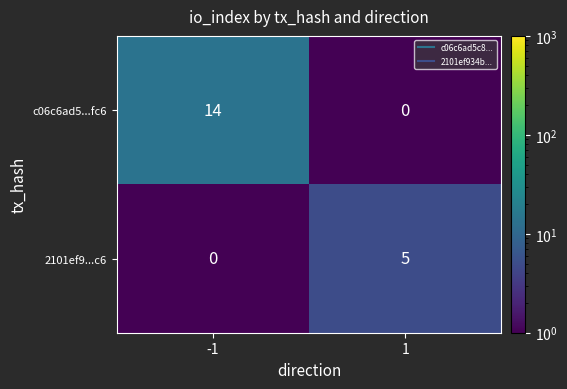

Is it true that 2101ef9...c6 equals 5 at 1?

True